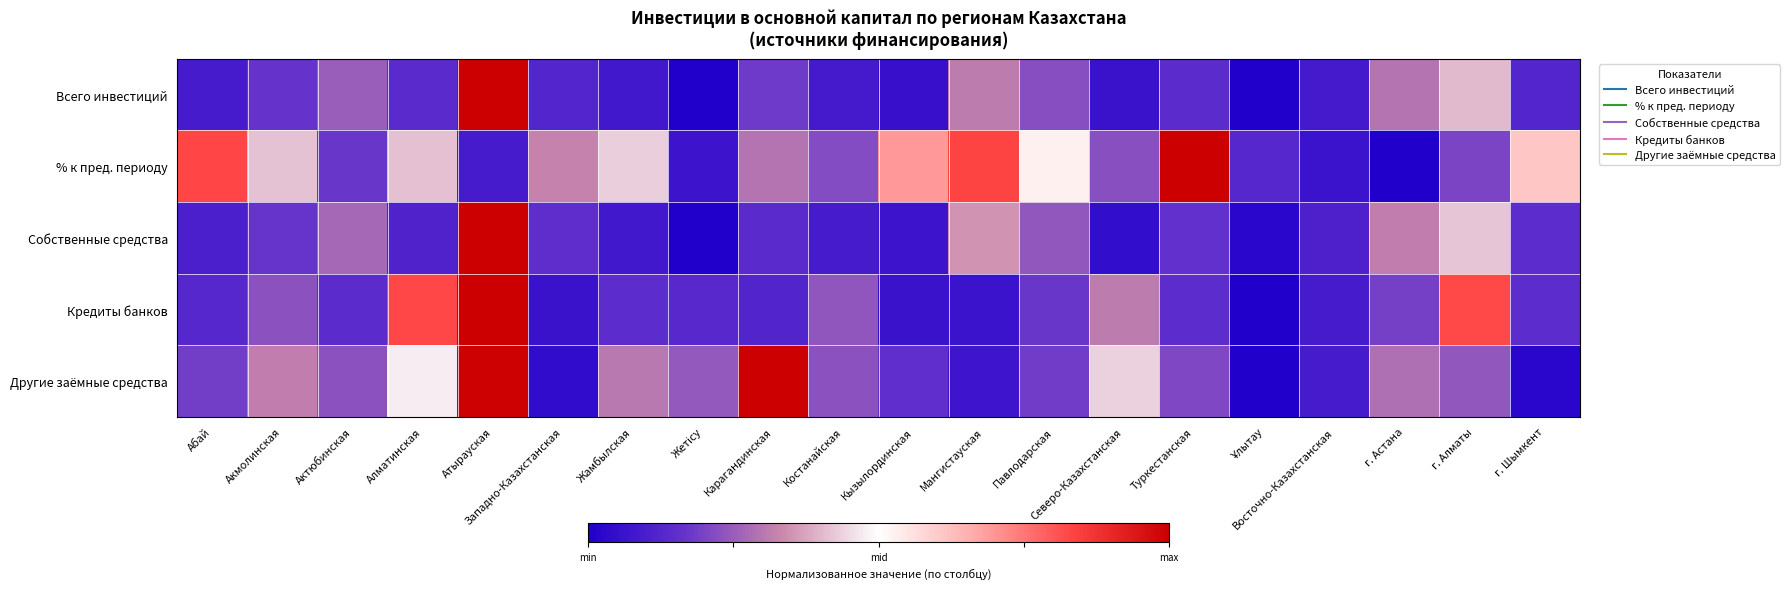

Which label corresponds to the largest value in the chart?

Атырауская